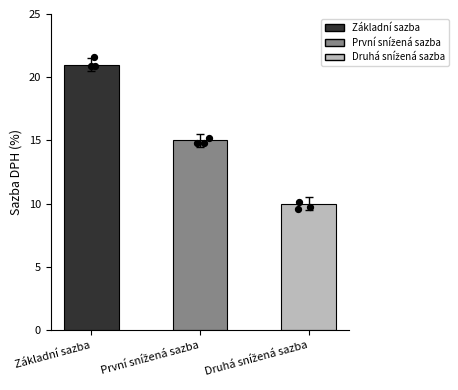

What is the ratio of the value at Základní sazba to the value at První snížená sazba?

1.4